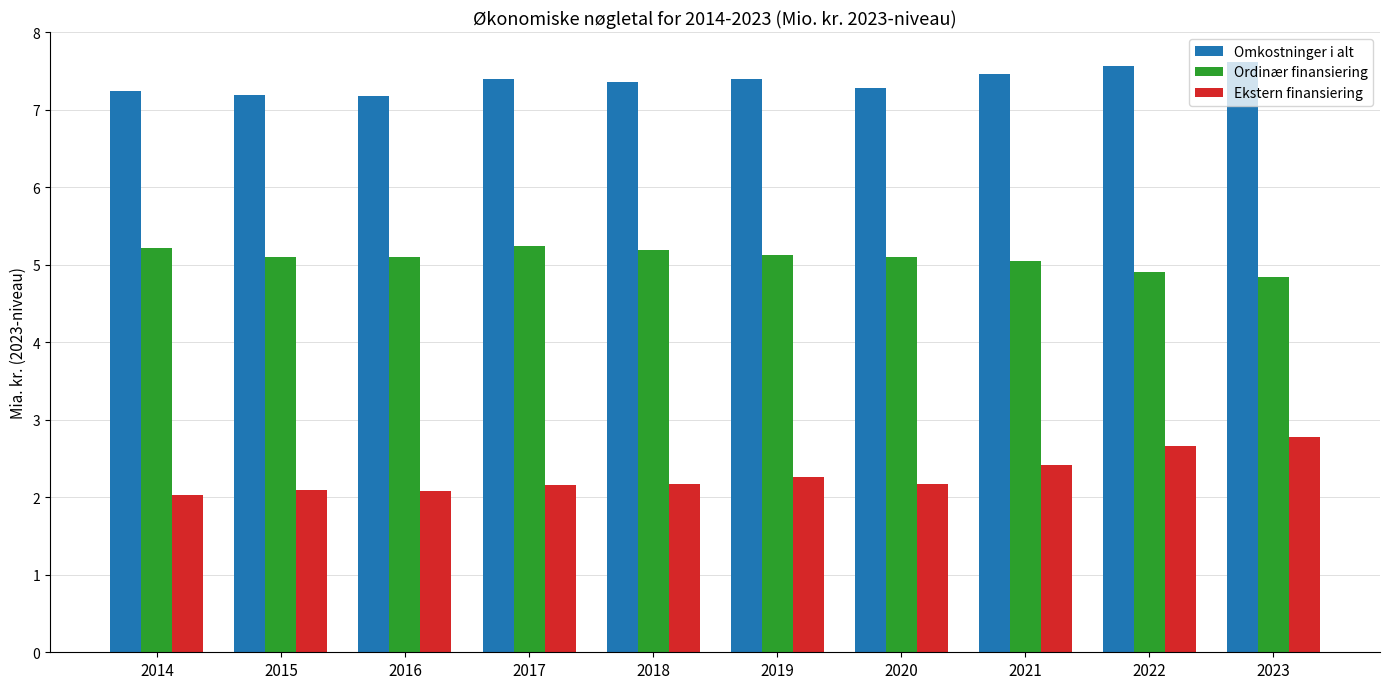

Reading left to right, what are all the values shown in this chart?

Omkostninger i alt: 2014=7.2	2015=7.2	2016=7.2	2017=7.4	2018=7.4	2019=7.4	2020=7.3	2021=7.5	2022=7.6	2023=7.6
Ordinær finansiering: 2014=5.2	2015=5.1	2016=5.1	2017=5.2	2018=5.2	2019=5.1	2020=5.1	2021=5.0	2022=4.9	2023=4.8
Ekstern finansiering: 2014=2.0	2015=2.1	2016=2.1	2017=2.2	2018=2.2	2019=2.3	2020=2.2	2021=2.4	2022=2.7	2023=2.8